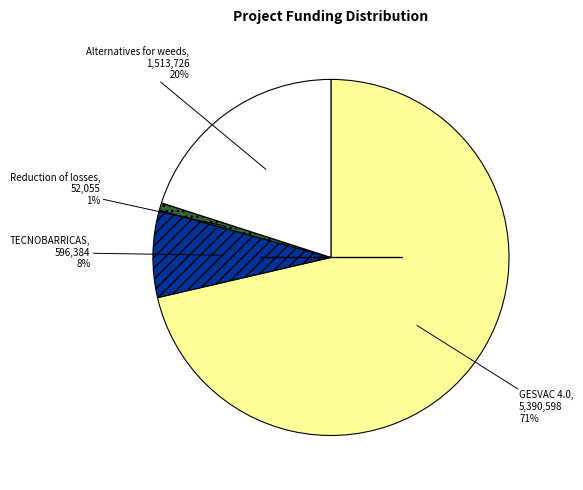

How many slices are in this pie chart?

4